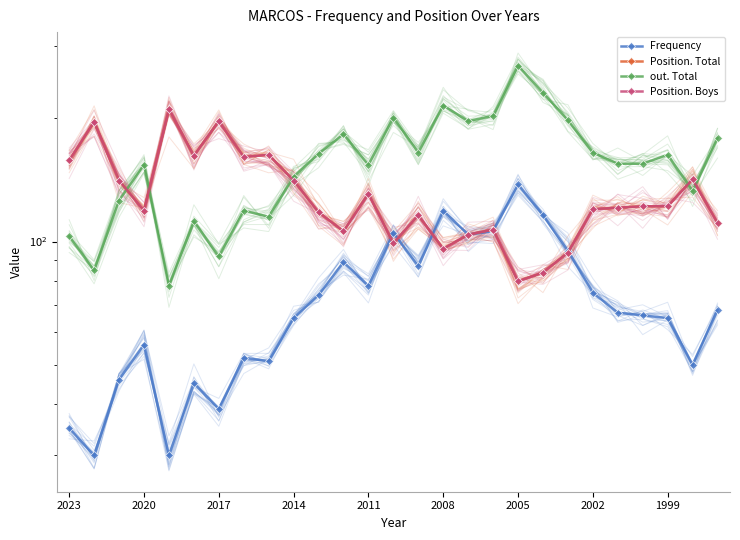

Is it true that Position. Boys equals 111 at 26?

True